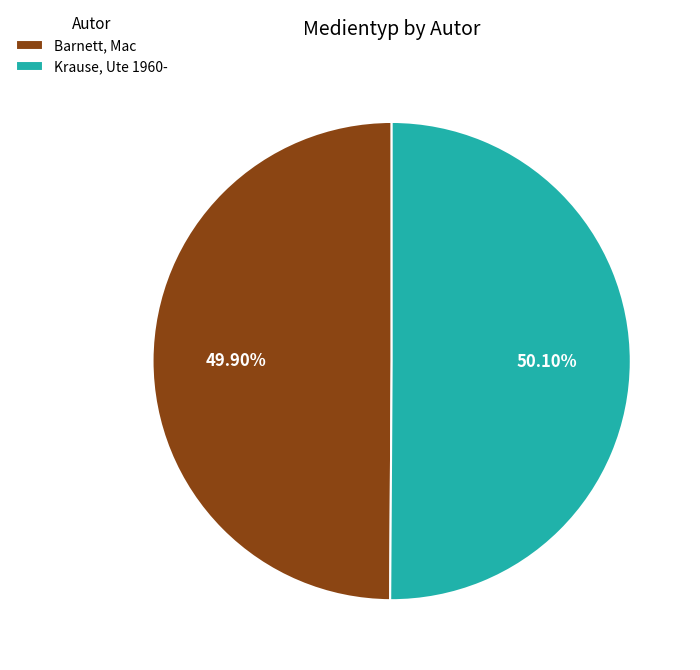

To the nearest percent, what percentage of the pie is Barnett, Mac?

50%